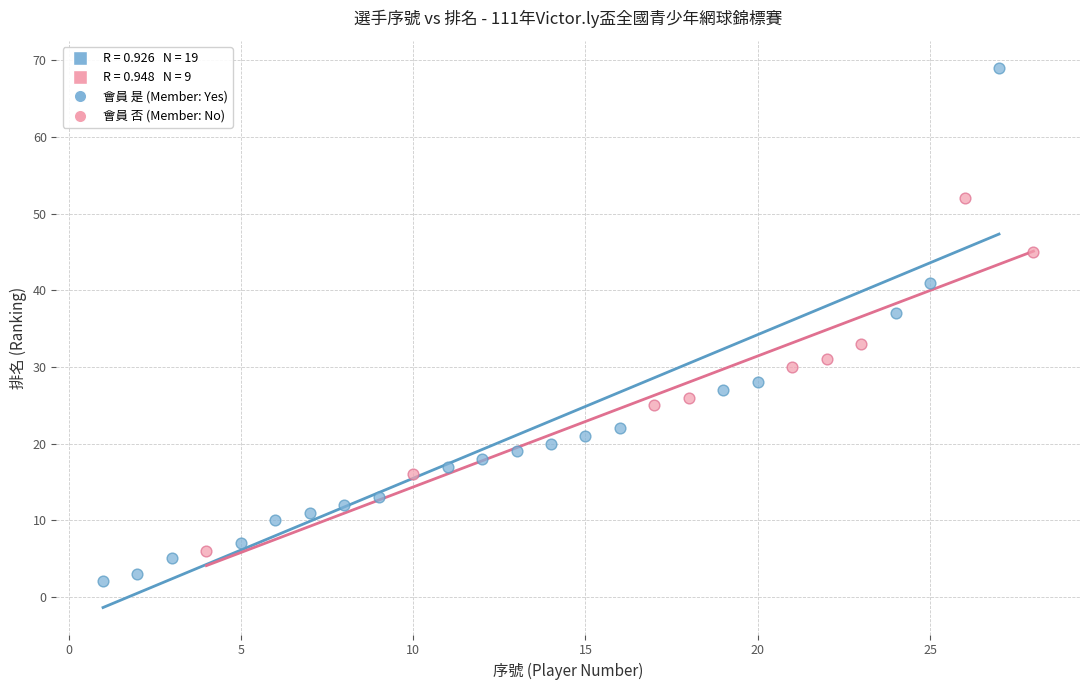

Which series has the widest spread of Y values?

會員 是 (Member: Yes)